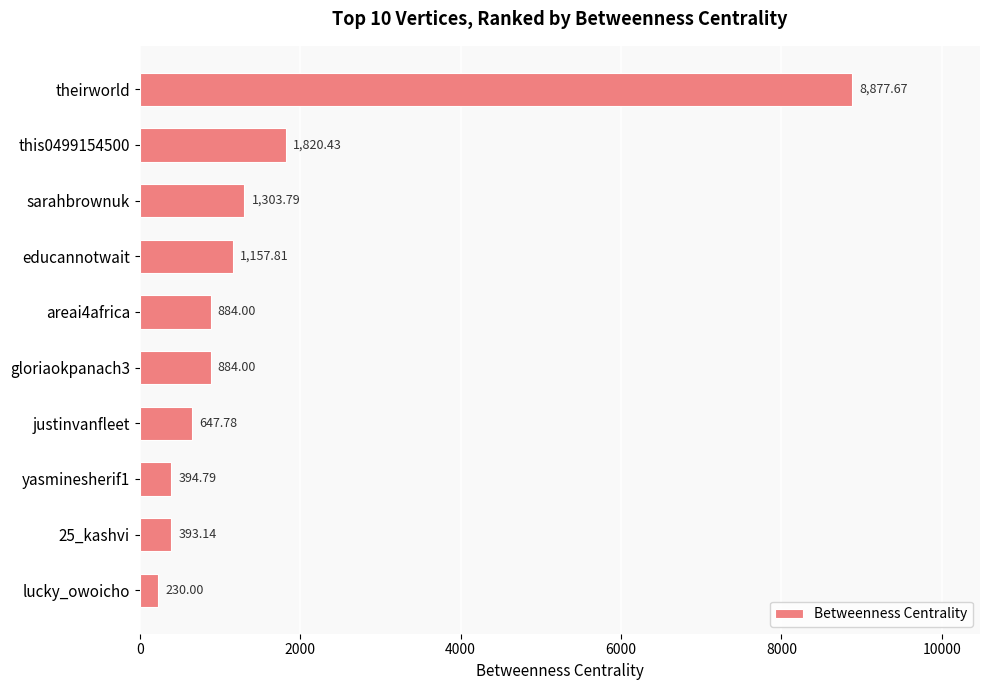

What is the change in value from areai4africa to lucky_owoicho?

-654.0